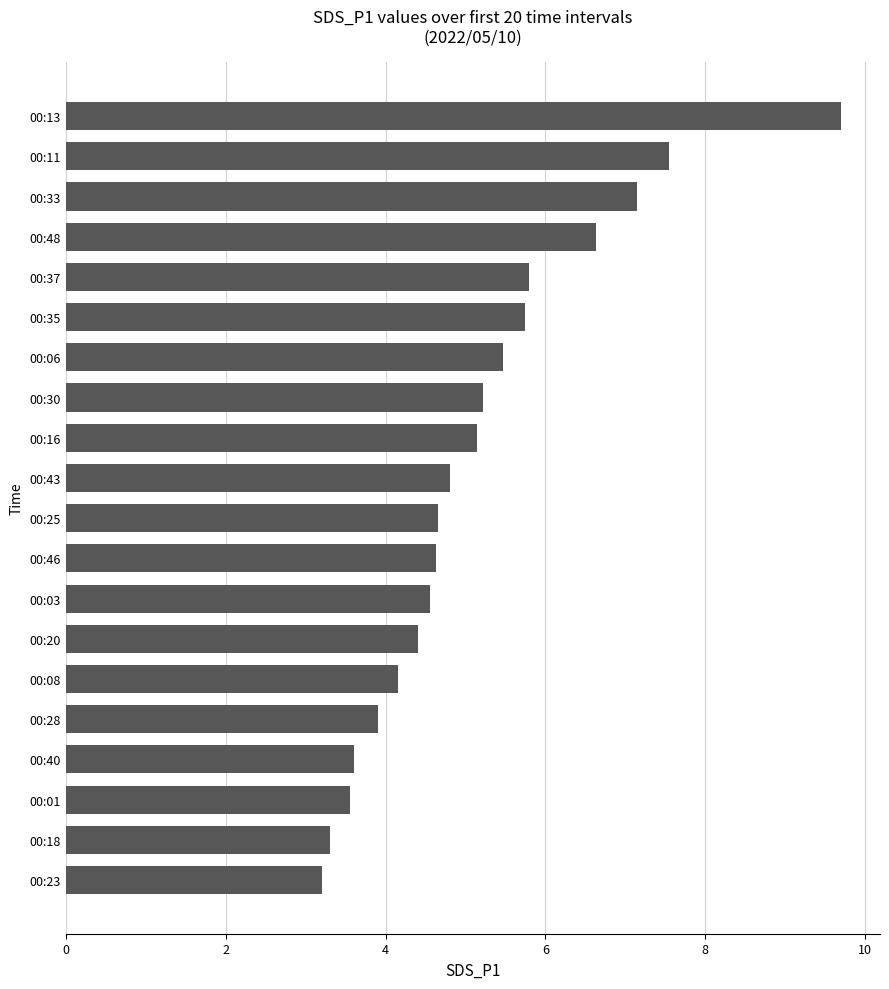

Which has a higher value, 00:13 or 00:23?

00:13